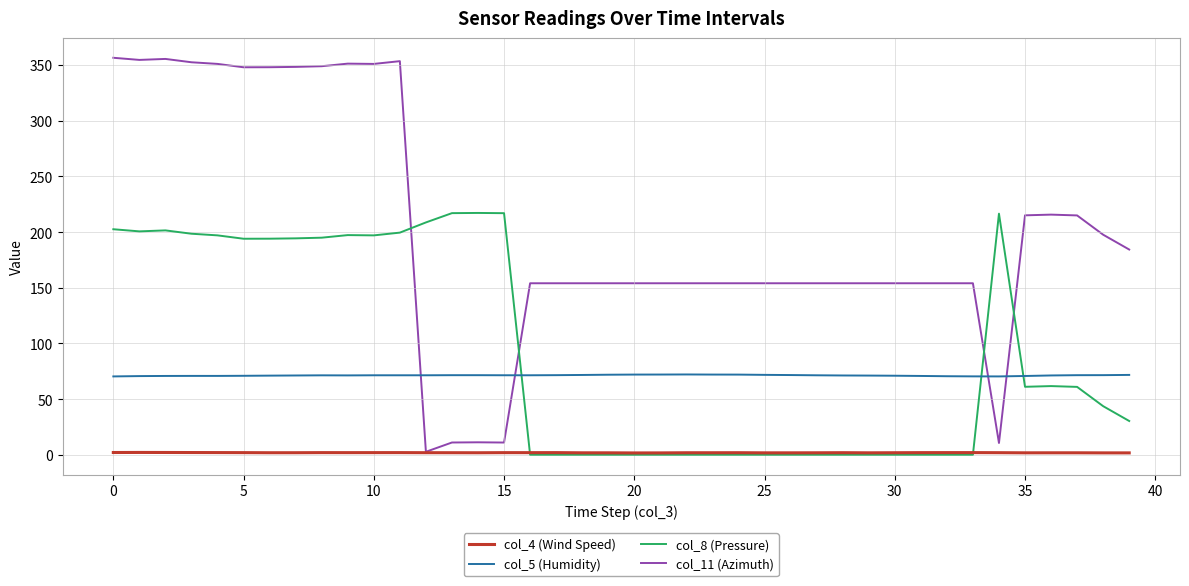

True or false: col_4 (Wind Speed) and col_5 (Humidity) cross at least once.

False